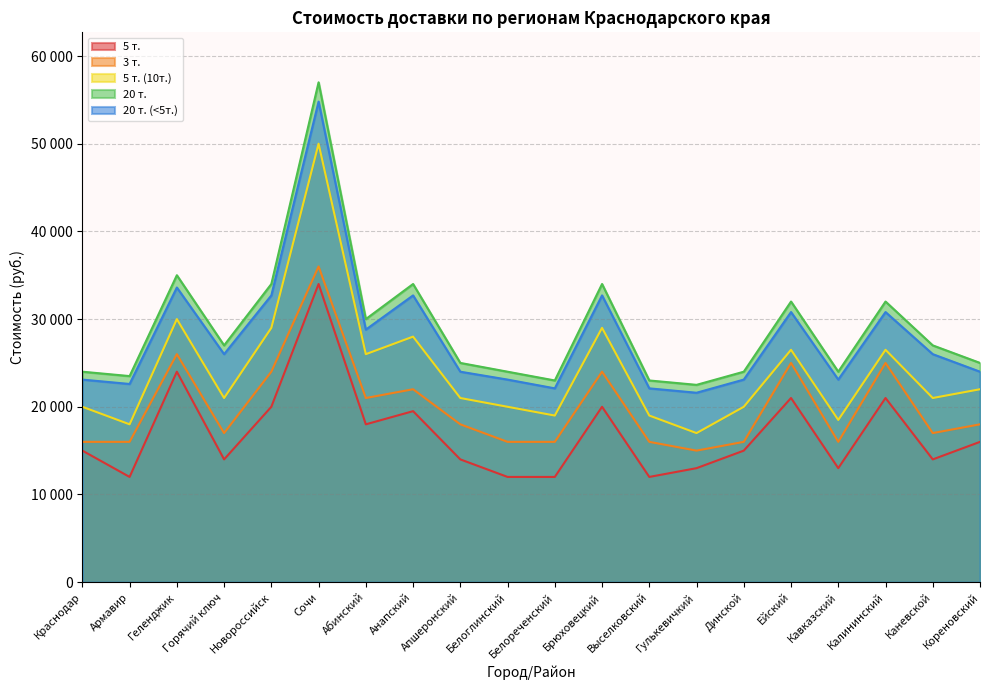

Is the value of 5 т. (10т.) at Калининский greater than the value of 3 т. at Каневской?

Yes